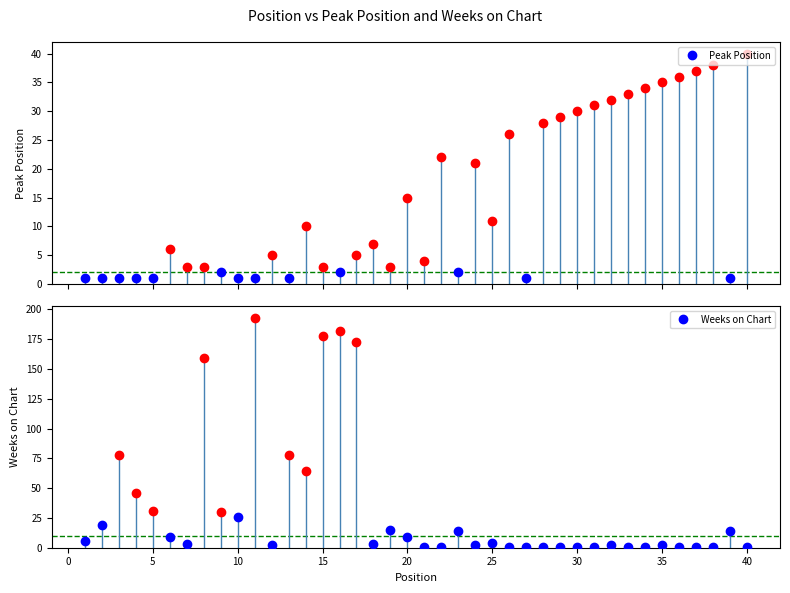

Reading left to right, what are all the values shown in this chart?

Peak Position: 1=1	2=1	3=1	4=1	5=1	6=6	7=3	8=3	9=2	10=1	11=1	12=5	13=1	14=10	15=3	16=2	17=5	18=7	19=3	20=15	21=4	22=22	23=2	24=21	25=11	26=26	27=1	28=28	29=29	30=30	31=31	32=32	33=33	34=34	35=35	36=36	37=37	38=38	39=1	40=40
Weeks on Chart: 1=6	2=19	3=78	4=46	5=31	6=9	7=3	8=159	9=30	10=26	11=193	12=2	13=78	14=64	15=178	16=182	17=173	18=3	19=15	20=9	21=1	22=1	23=14	24=2	25=4	26=1	27=1	28=1	29=1	30=1	31=1	32=2	33=1	34=1	35=2	36=1	37=1	38=1	39=14	40=1